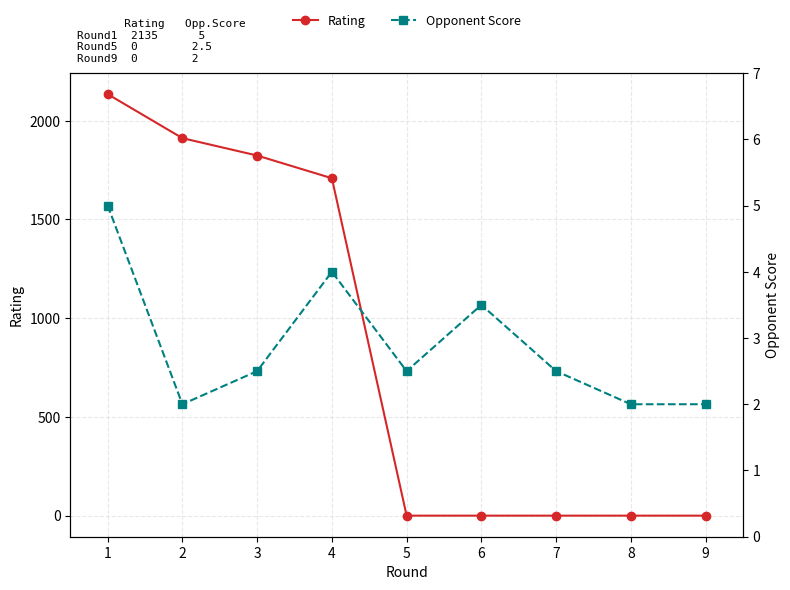

What is the spread (max minus min) of values at 5?

2.5